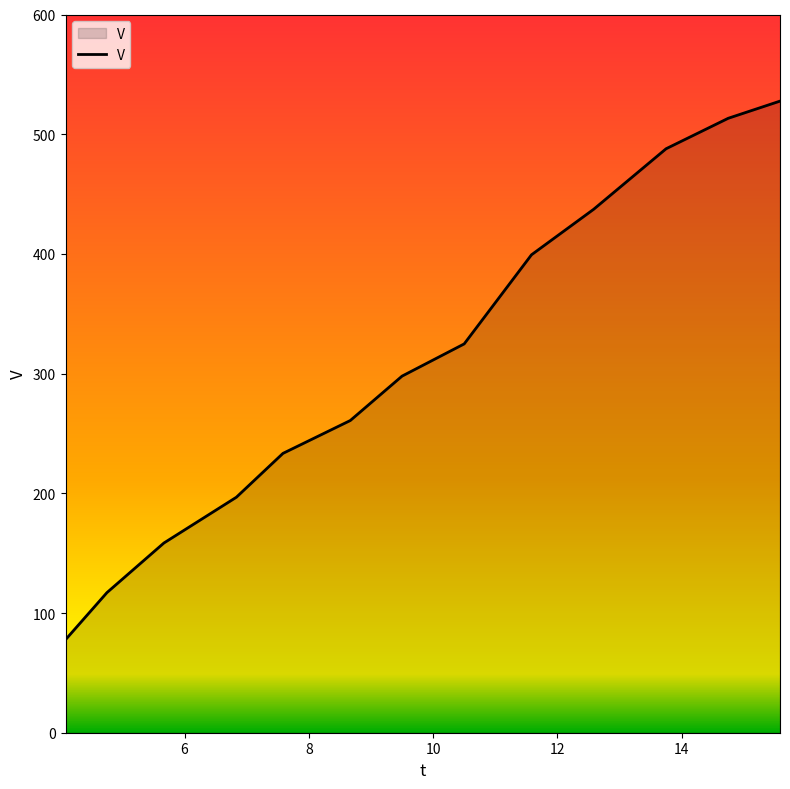

What is the greatest value displayed?

527.6